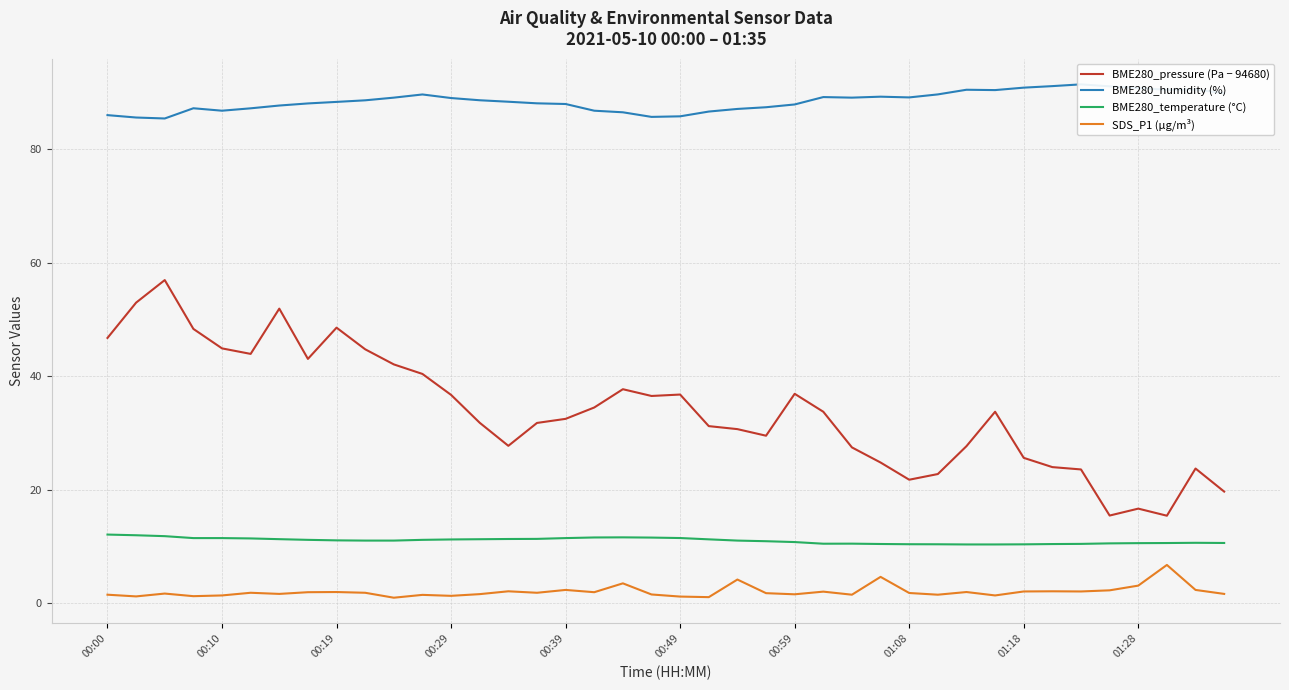

What is the approximate value of BME280_pressure (Pa − 94680) at 00:29?

36.7